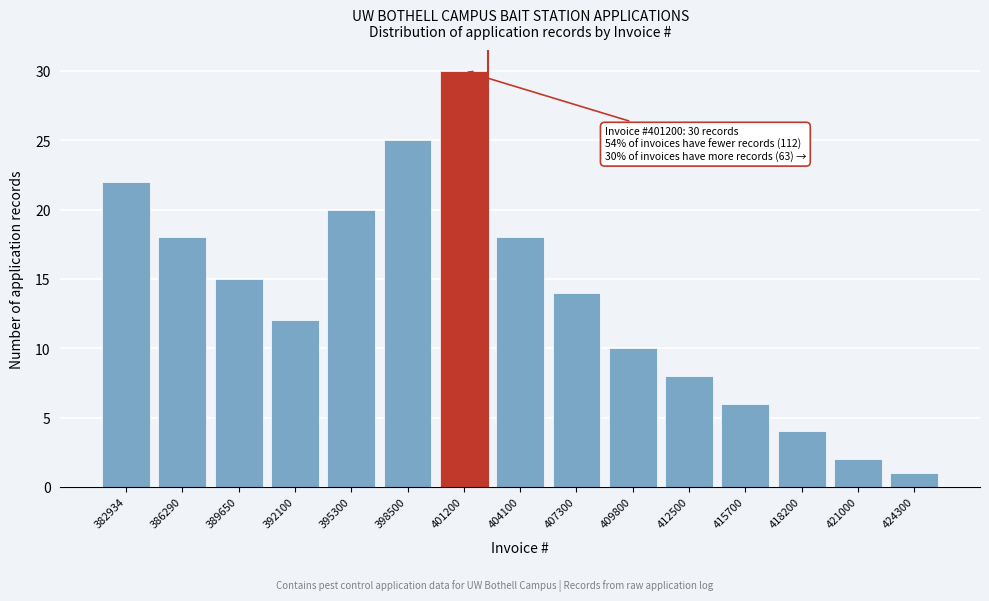

Reading left to right, extract all data points from this chart.

22	18	15	12	20	25	30	18	14	10	8	6	4	2	1